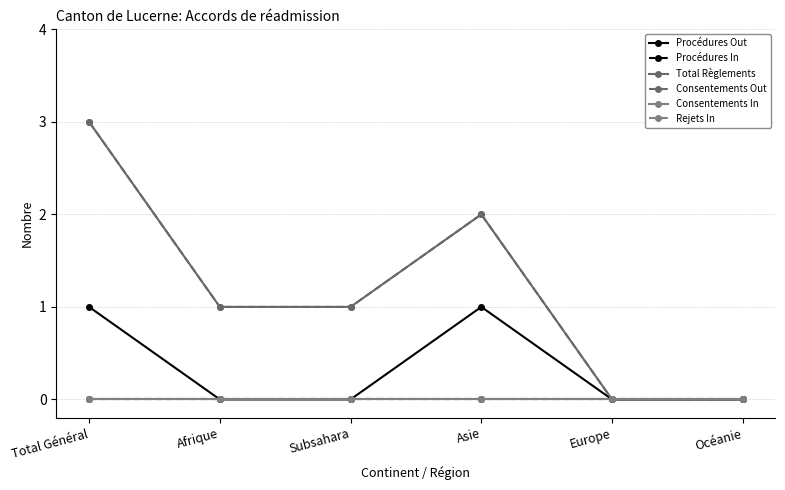

What is the spread (max minus min) of values at Total Général?

3